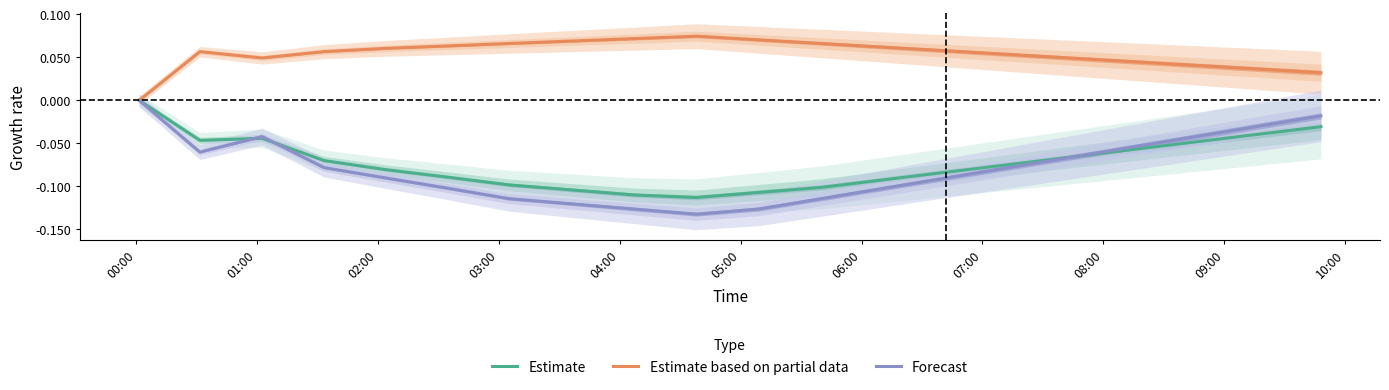

The Estimate based on partial data series shows 0.0 at 11. True or false?

False